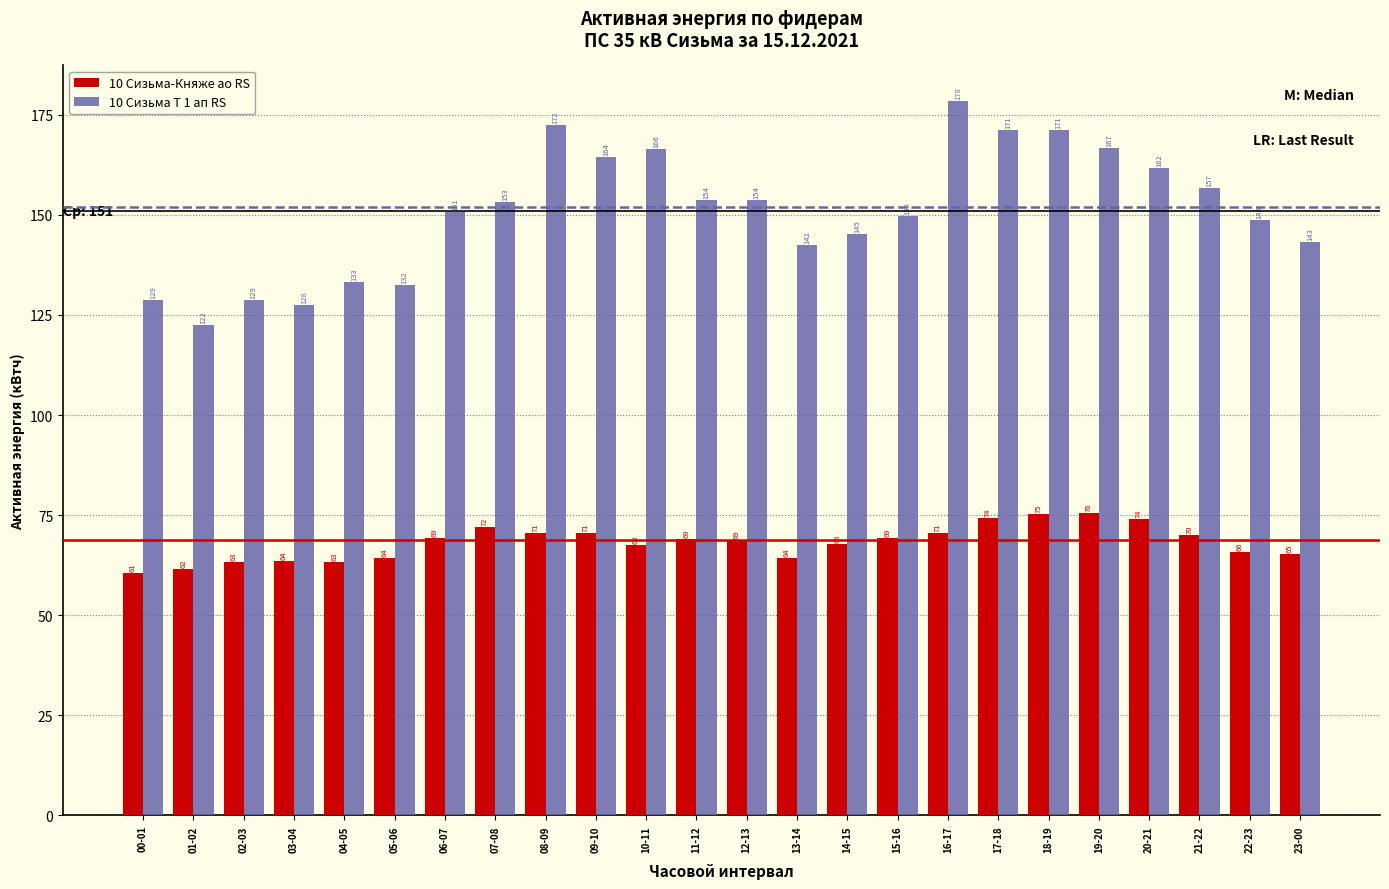

What value does the 10 Сизьма Т 1 ап RS series have at 00-01?

128.8